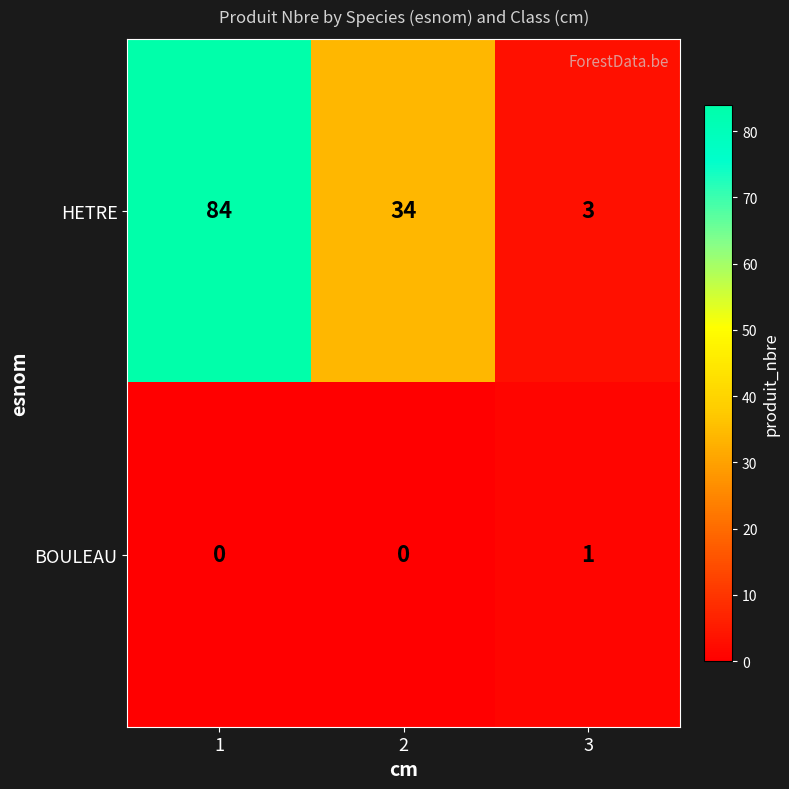

Is it true that HETRE equals 34 at 2?

True